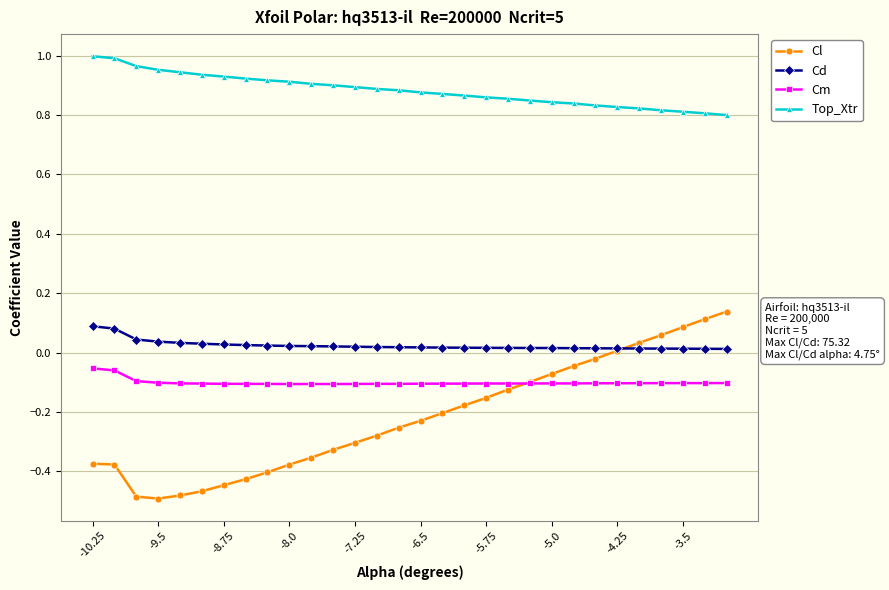

Which series has the largest total across all categories?

Top_Xtr